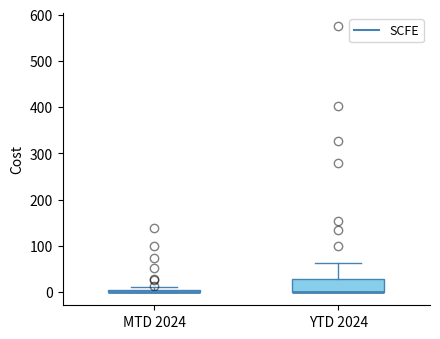

Where is the lower edge of the box for MTD 2024 on the y-axis? The values are not printed on the chart, so give them approximately, as read against the axis.

0